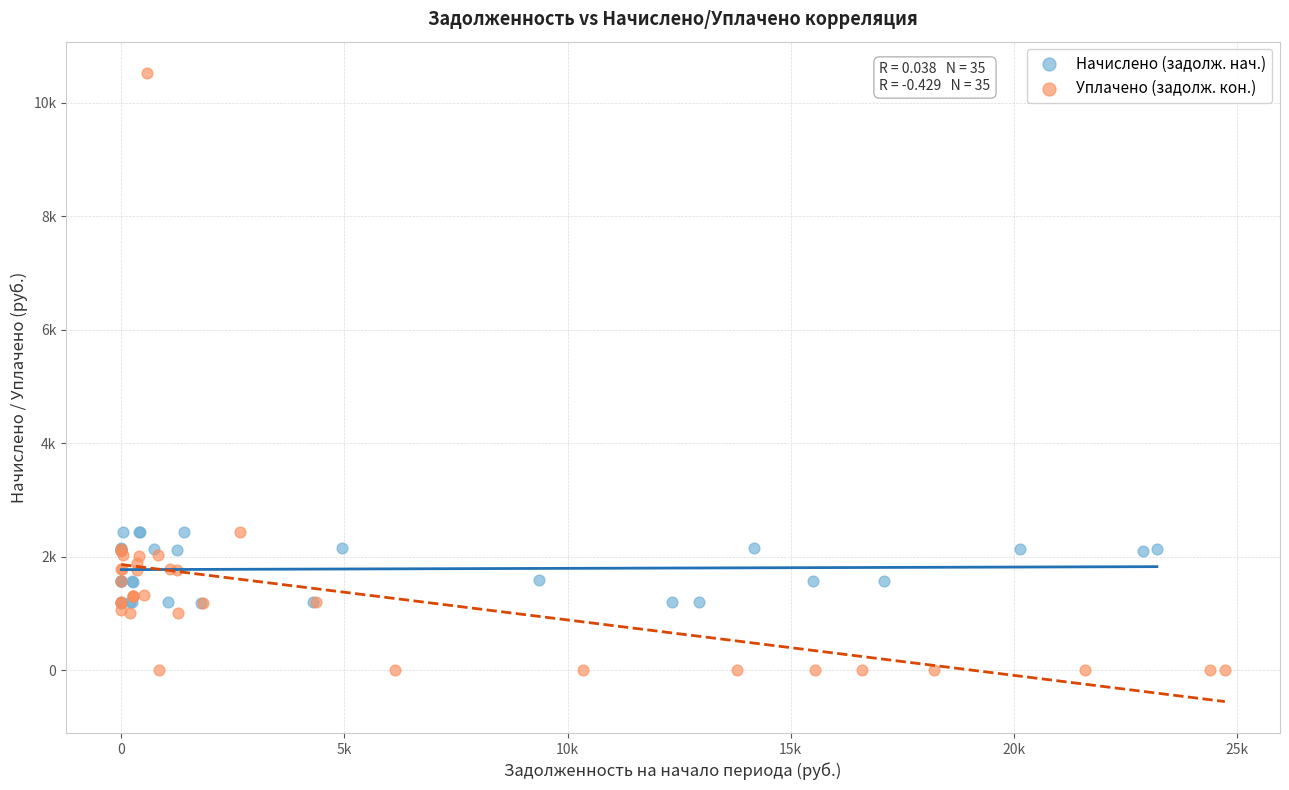

What are all the series names shown in the legend?

Начислено (задолж. нач.), Уплачено (задолж. кон.)